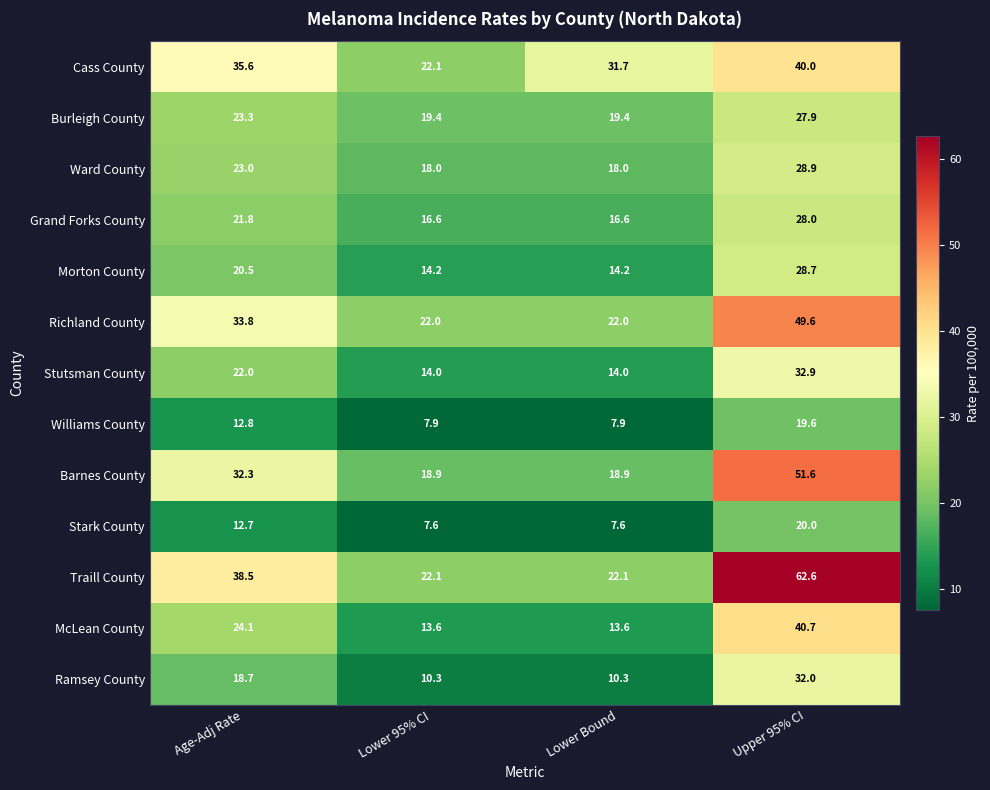

At how many categories does at least one series exceed 33?

2